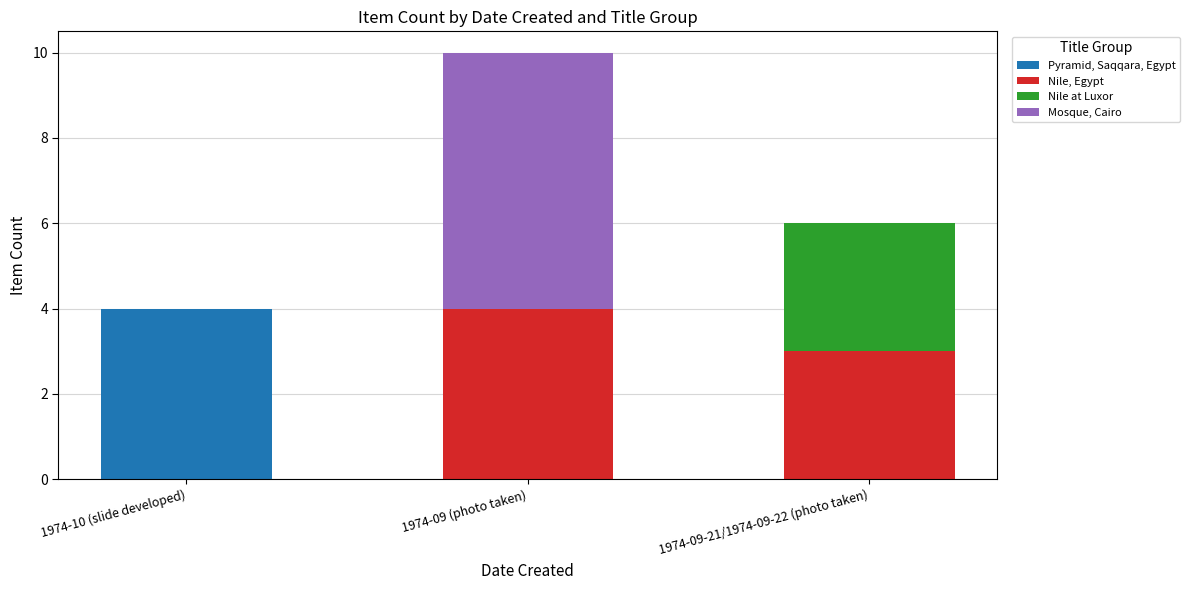

Is it true that Pyramid, Saqqara, Egypt equals 0 at 1974-09 (photo taken)?

True